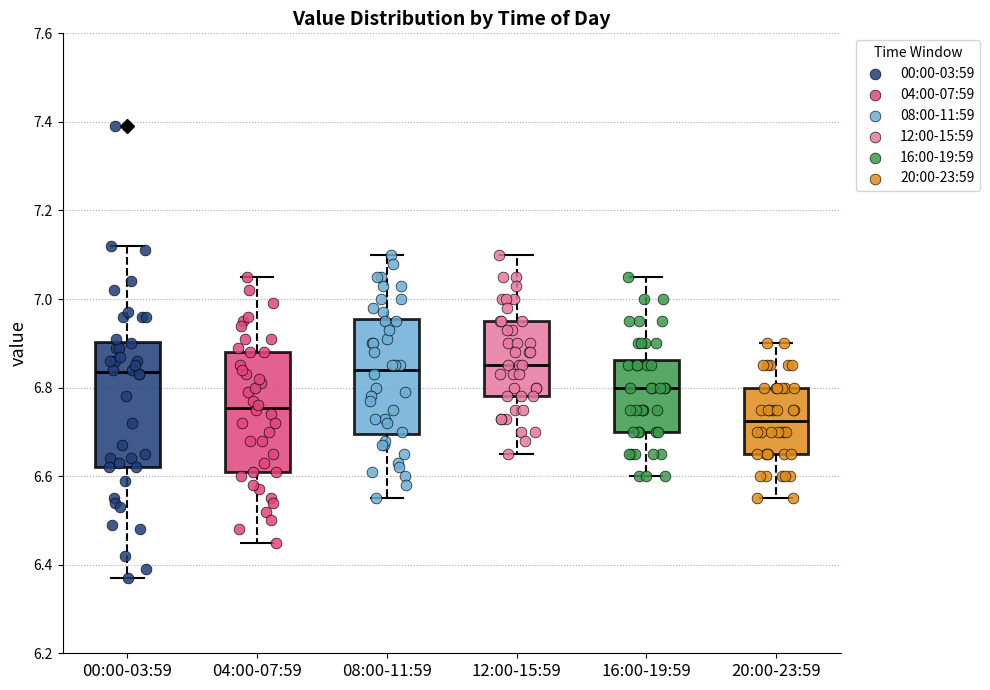

Reading left to right, transcribe this box plot: for each box, give where its median line is, the range the box spans, and where its two whiskers end, as read against the y-axis. The values are not printed on the chart, so give them approximately, as read against the axis.

00:00-03:59: median 6.84, box 6.62 to 6.90, whiskers 6.38 to 7.12
04:00-07:59: median 6.76, box 6.62 to 6.88, whiskers 6.46 to 7.06
08:00-11:59: median 6.84, box 6.70 to 6.96, whiskers 6.56 to 7.10
12:00-15:59: median 6.86, box 6.78 to 6.96, whiskers 6.66 to 7.10
16:00-19:59: median 6.80, box 6.70 to 6.86, whiskers 6.60 to 7.06
20:00-23:59: median 6.72, box 6.66 to 6.80, whiskers 6.56 to 6.90